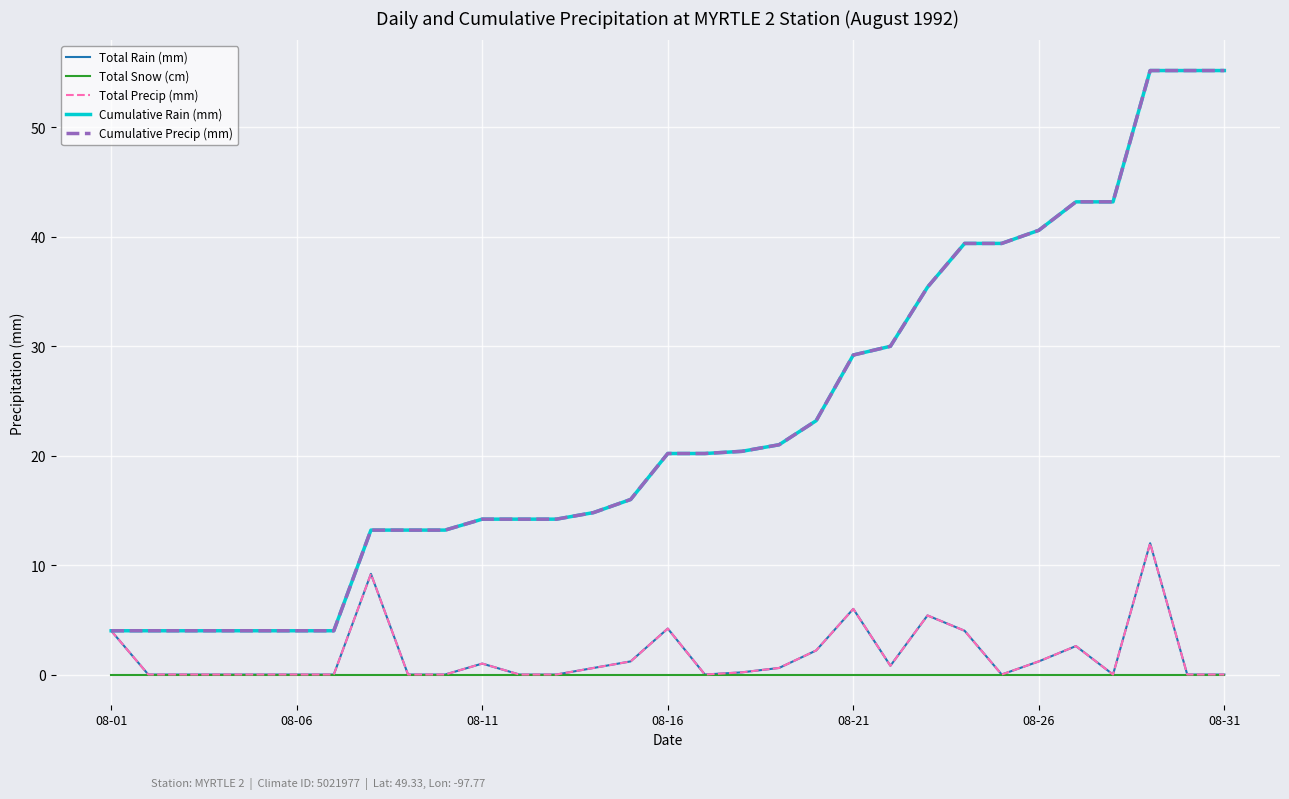

True or false: Total Rain (mm) and Cumulative Rain (mm) intersect in this chart.

False